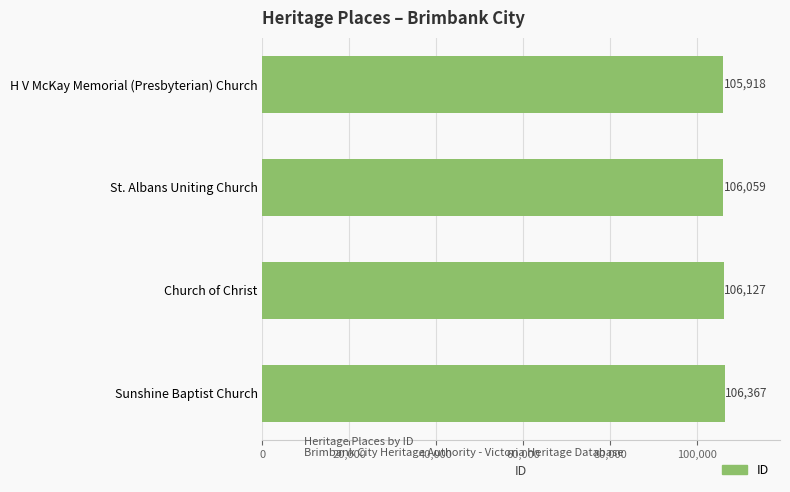

List the labels in order of value, largest first.

Sunshine Baptist Church, Church of Christ, St. Albans Uniting Church, H V McKay Memorial (Presbyterian) Church